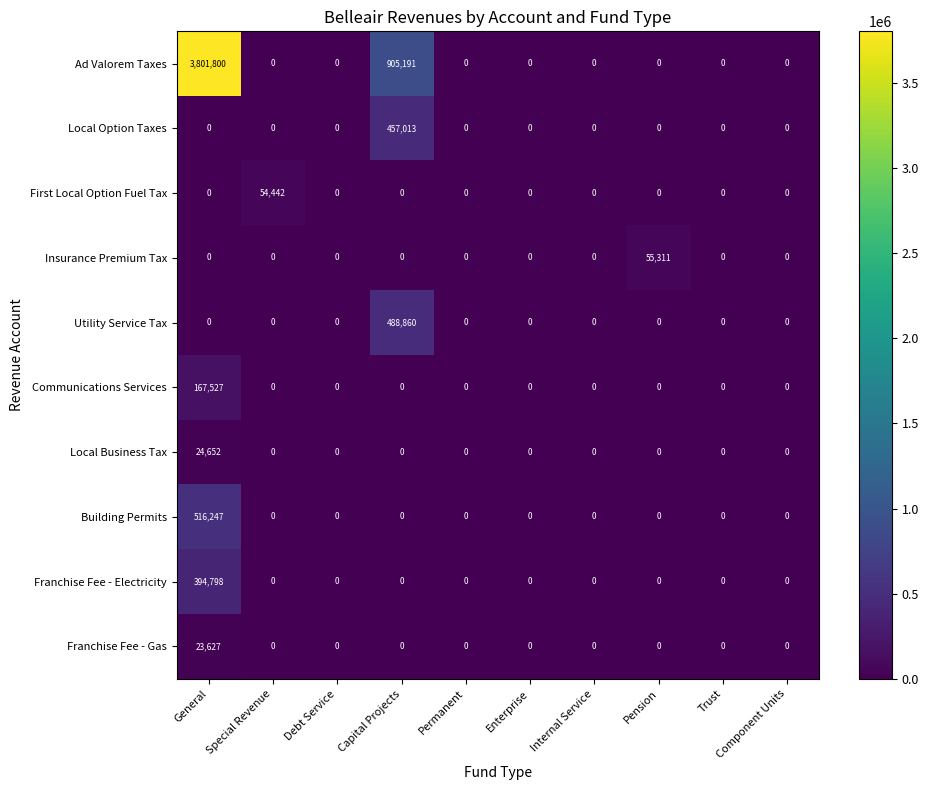

Rank the series by their maximum value, from highest to lowest.

Ad Valorem Taxes, Building Permits, Utility Service Tax, Local Option Taxes, Franchise Fee - Electricity, Communications Services, Insurance Premium Tax, First Local Option Fuel Tax, Local Business Tax, Franchise Fee - Gas